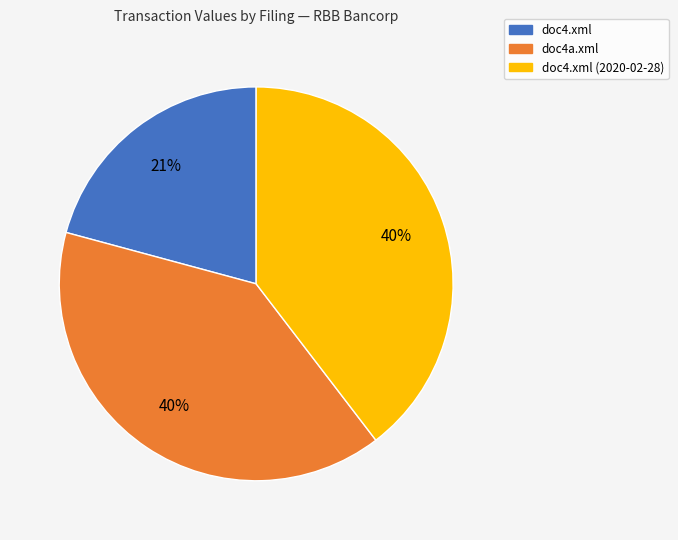

To the nearest percent, what is the average slice percentage?

33%